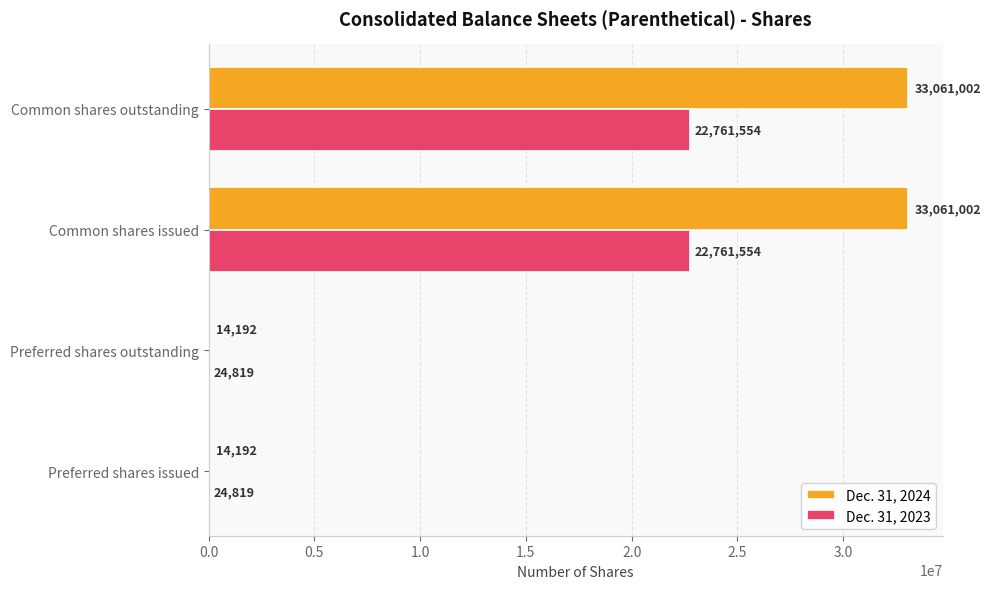

What are all the series names shown in the legend?

Dec. 31, 2024, Dec. 31, 2023